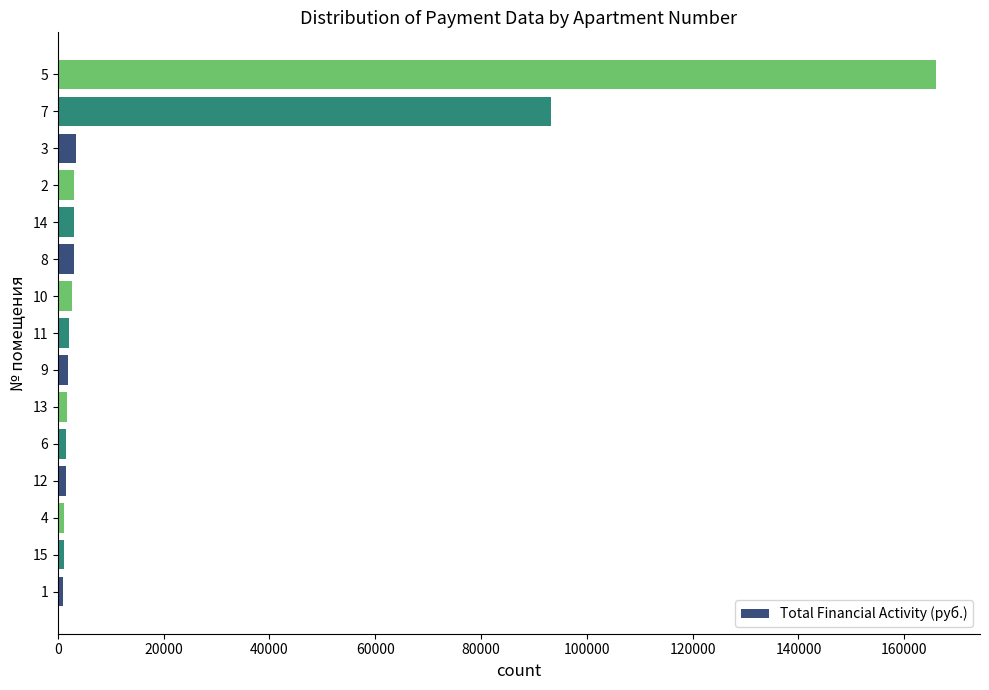

What is the difference between the maximum and minimum values?

164972.0